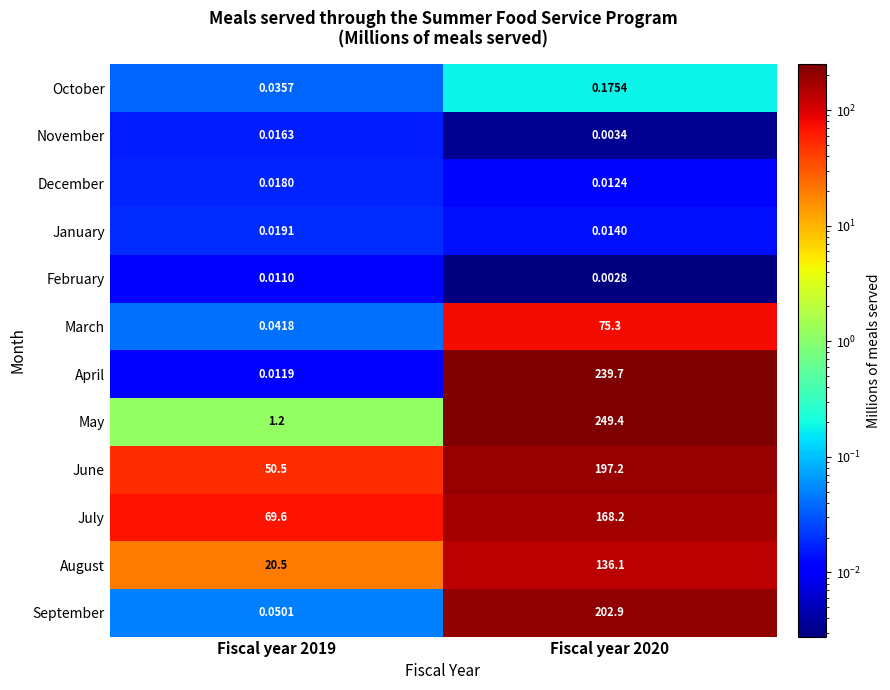

At Fiscal year 2020, list the series in order from largest to smallest.

May, April, September, June, July, August, March, October, January, December, November, February